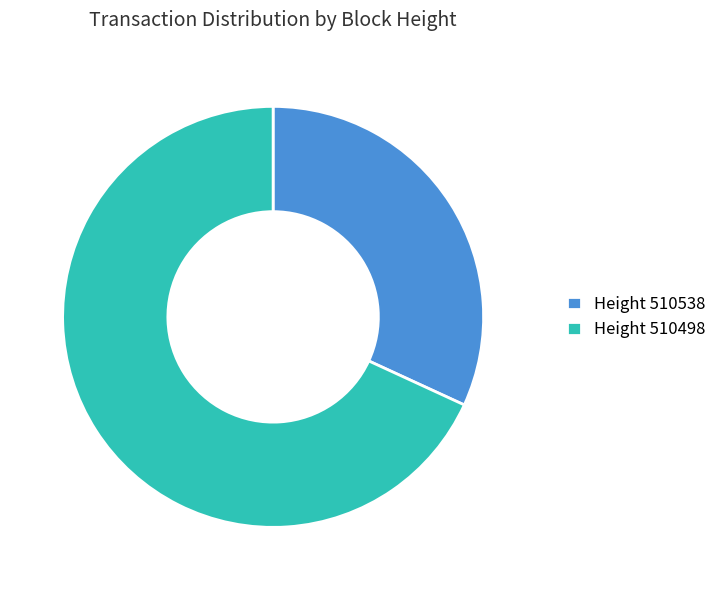

Rank the categories by value from lowest to highest.

Height 510538, Height 510498